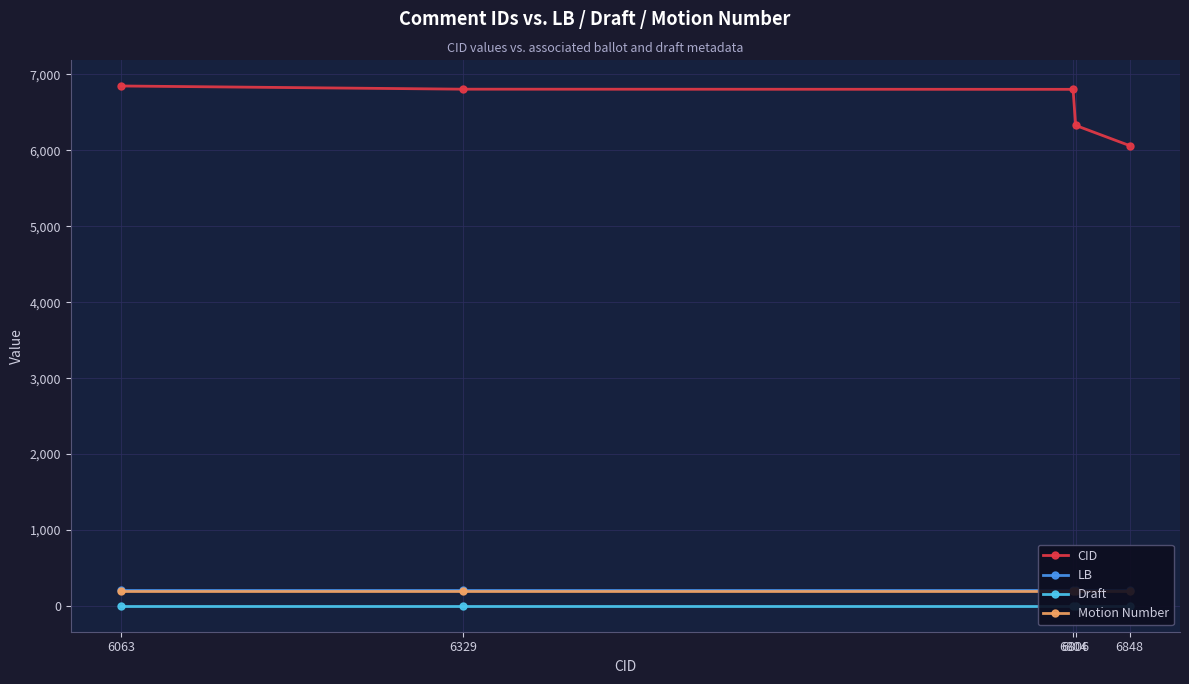

Is the value of CID at 6806 greater than the value of Motion Number at 6804?

Yes